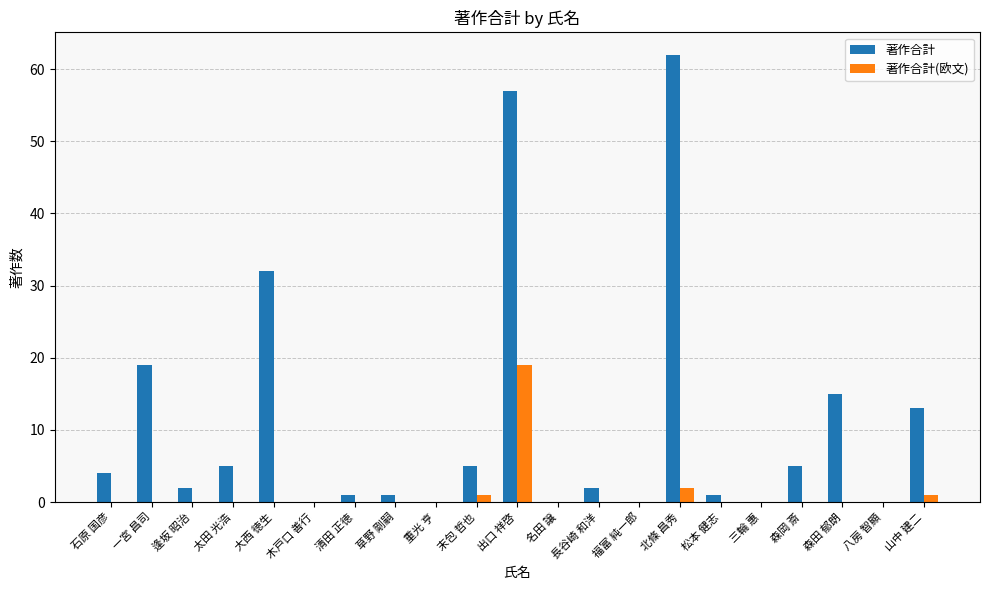

What is the spread (max minus min) of values at 清田 正徳?

1